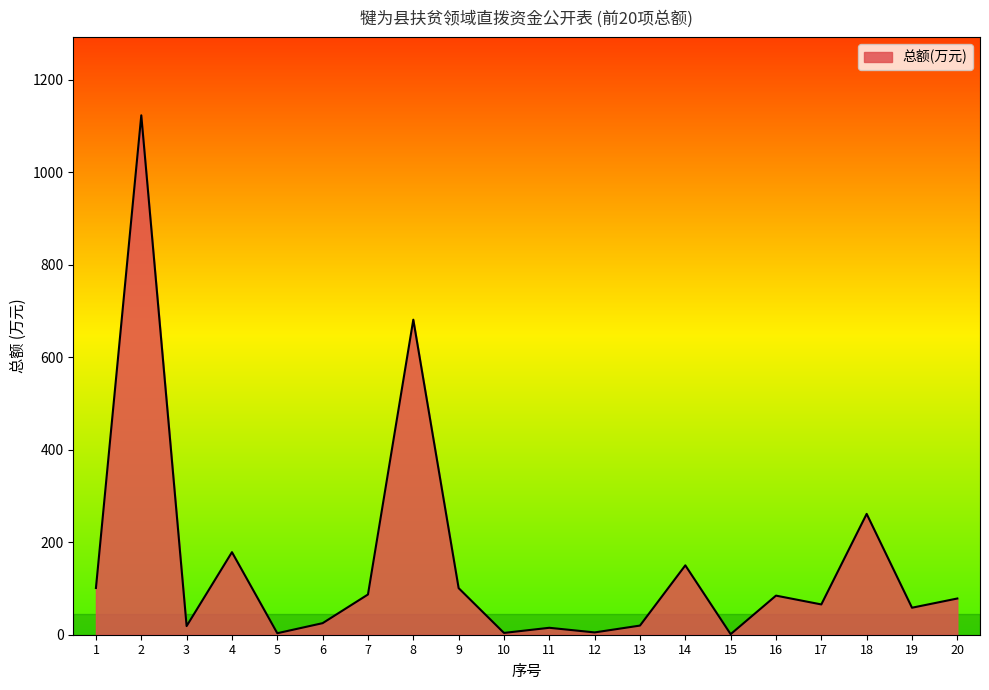

What is the change in value from 2 to 20?

-1044.8